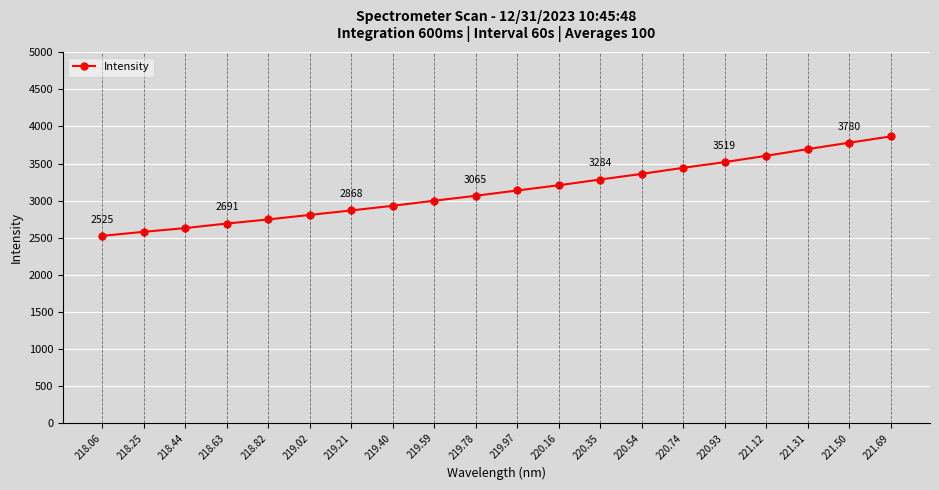

What is the value of the 15th point from the left?

3441.8